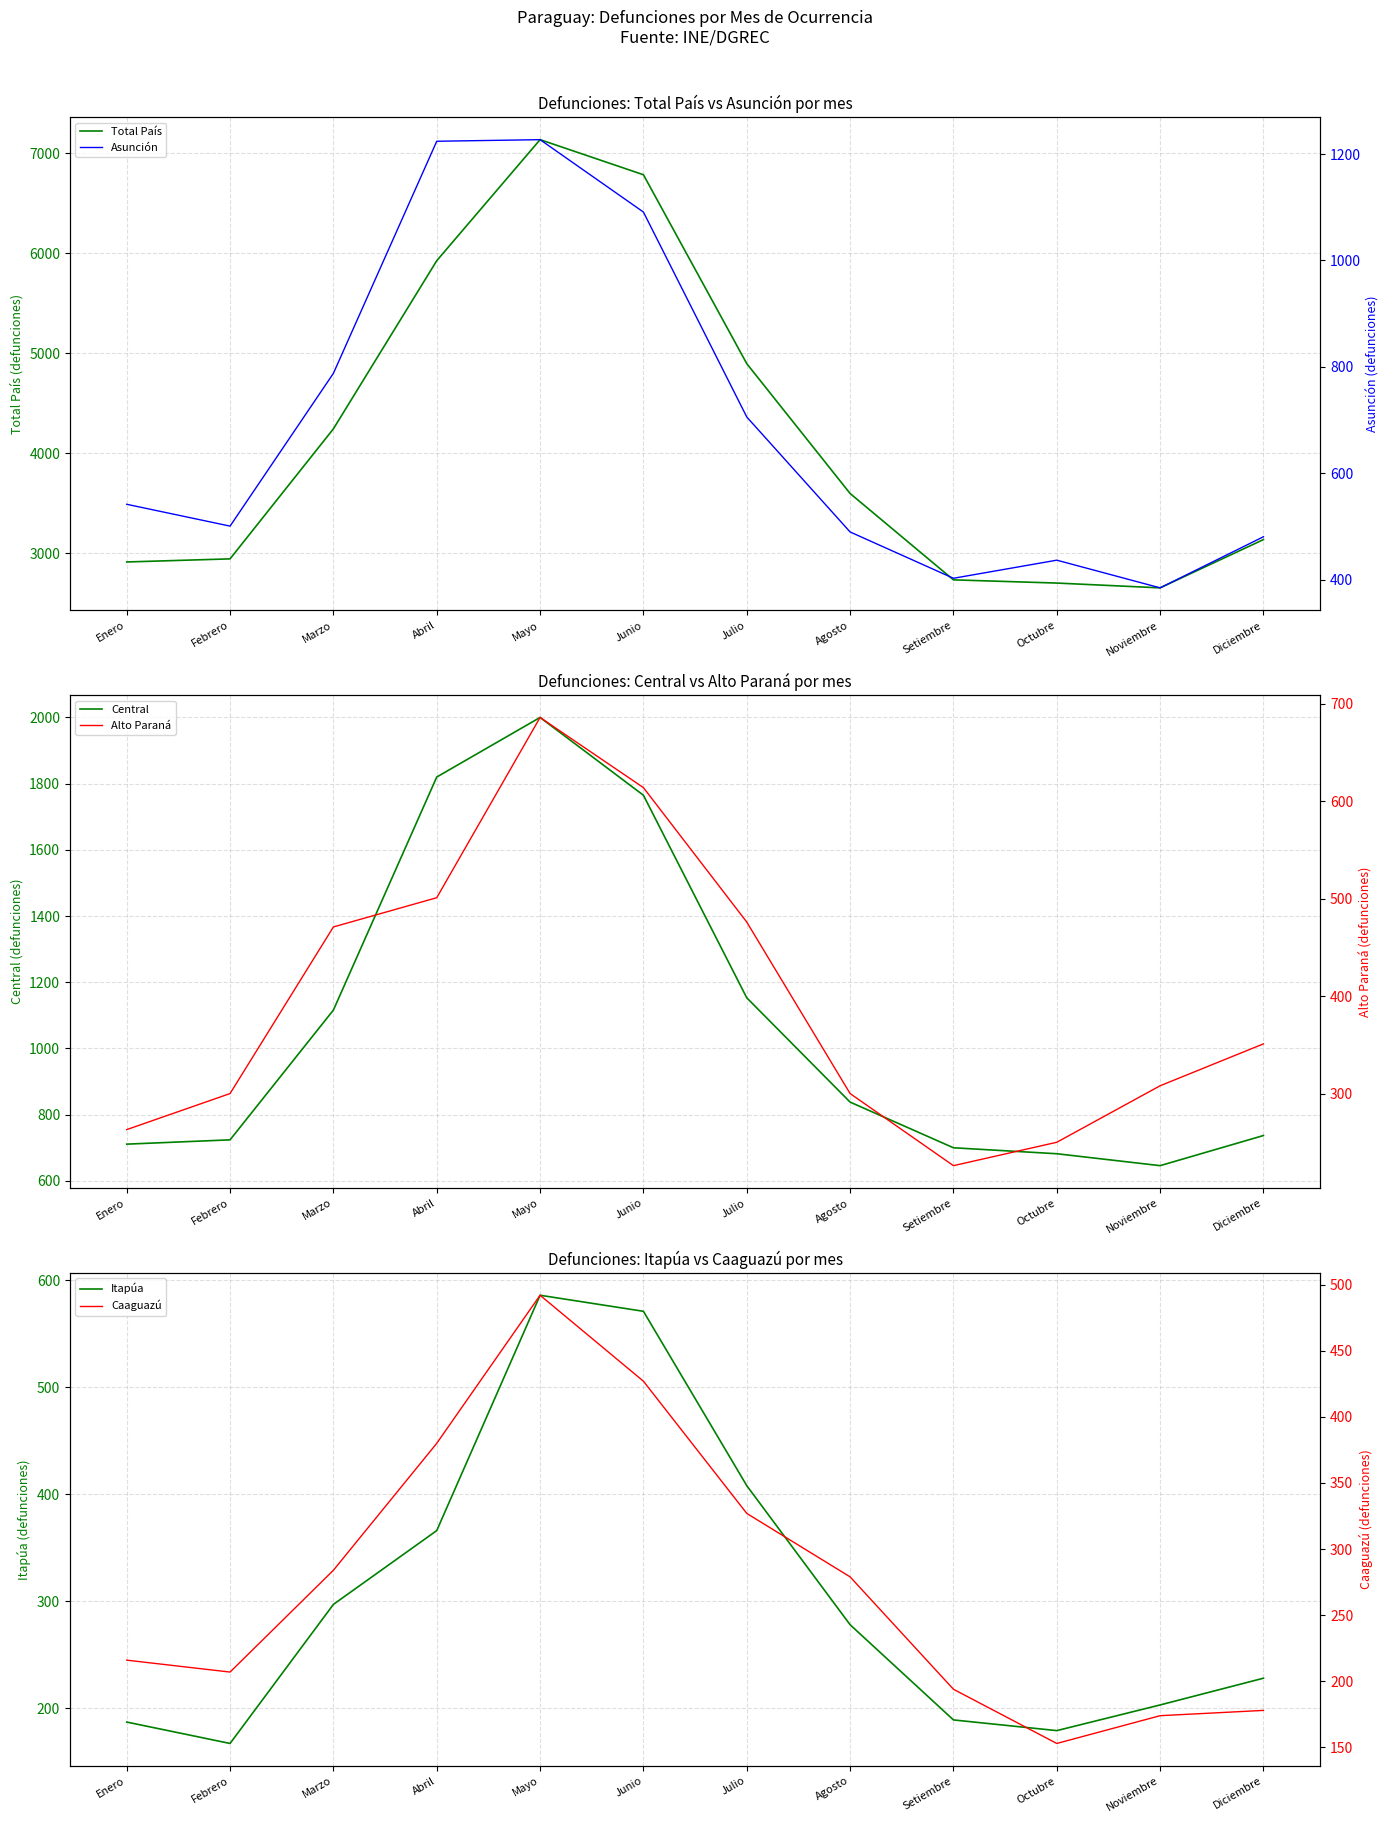

What is the highest value of the Central series?

2000